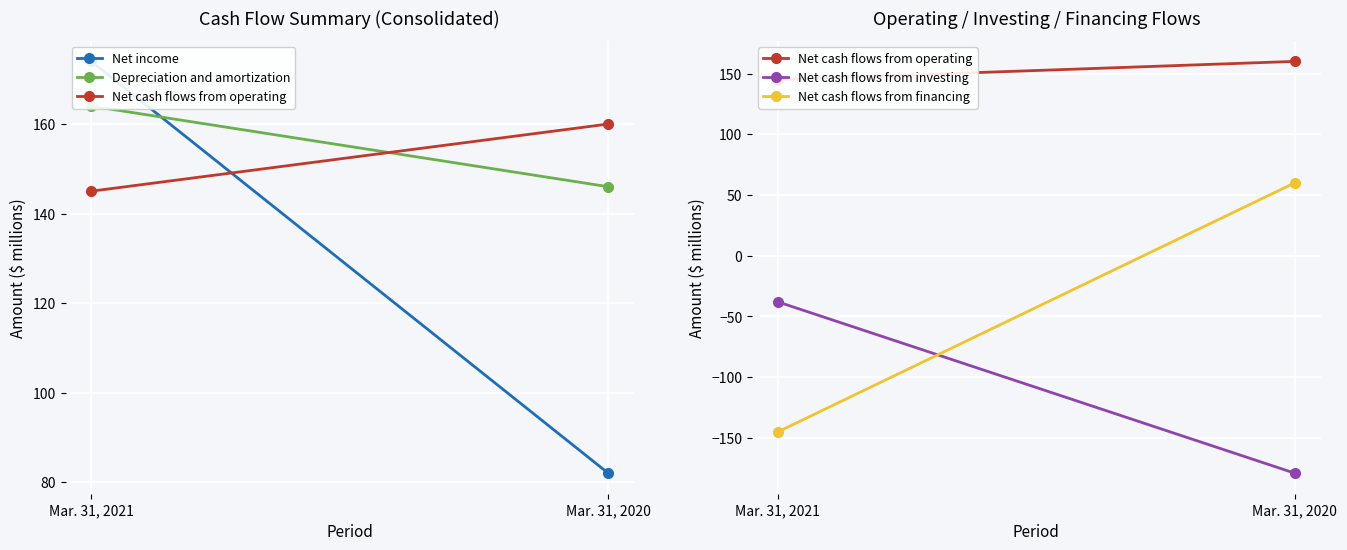

Reading left to right, what are all the values shown in this chart?

Net income: 174	82
Depreciation and amortization: 164	146
Net cash flows from operating: 145	160
Net cash flows from investing: -38	-179
Net cash flows from financing: -145	60